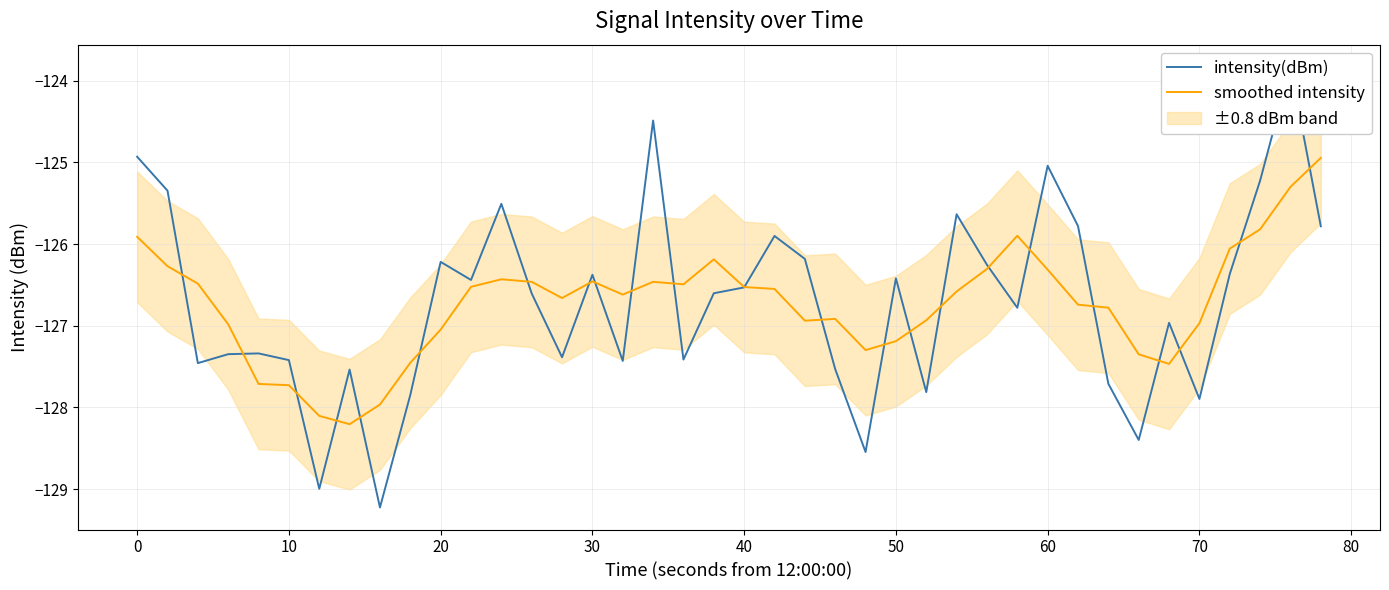

Is it true that smoothed intensity equals -127.7 at 10?

True